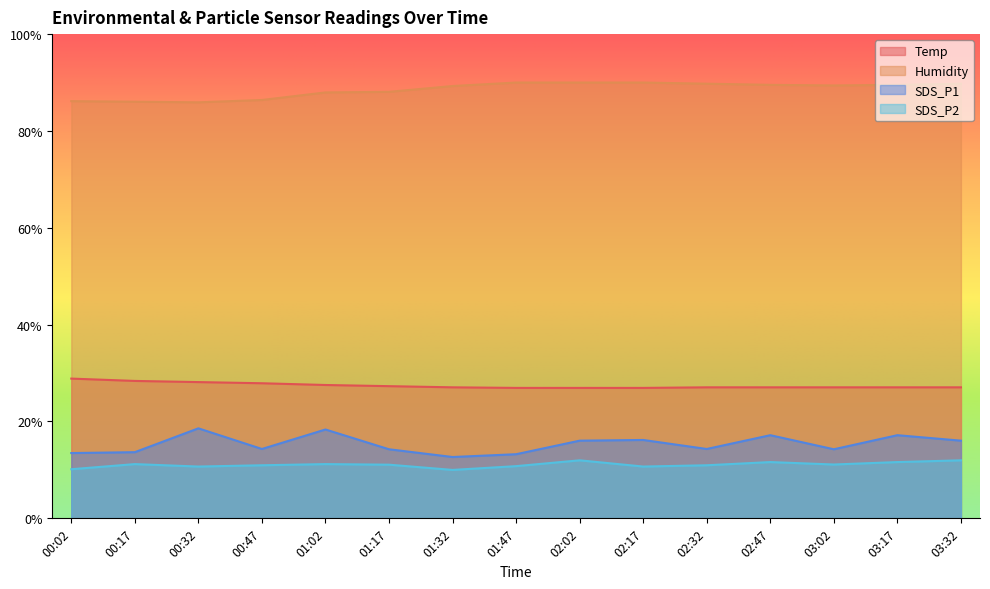

Does the chart have visible grid lines?

No